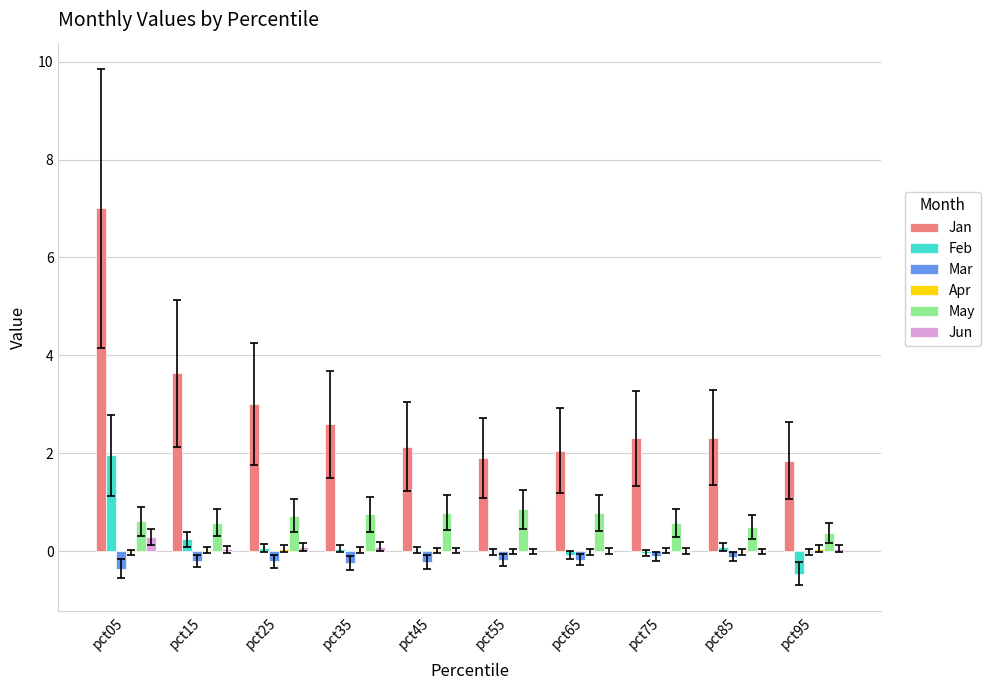

What is the sum of the Mar values at pct45 and pct25?

-0.4